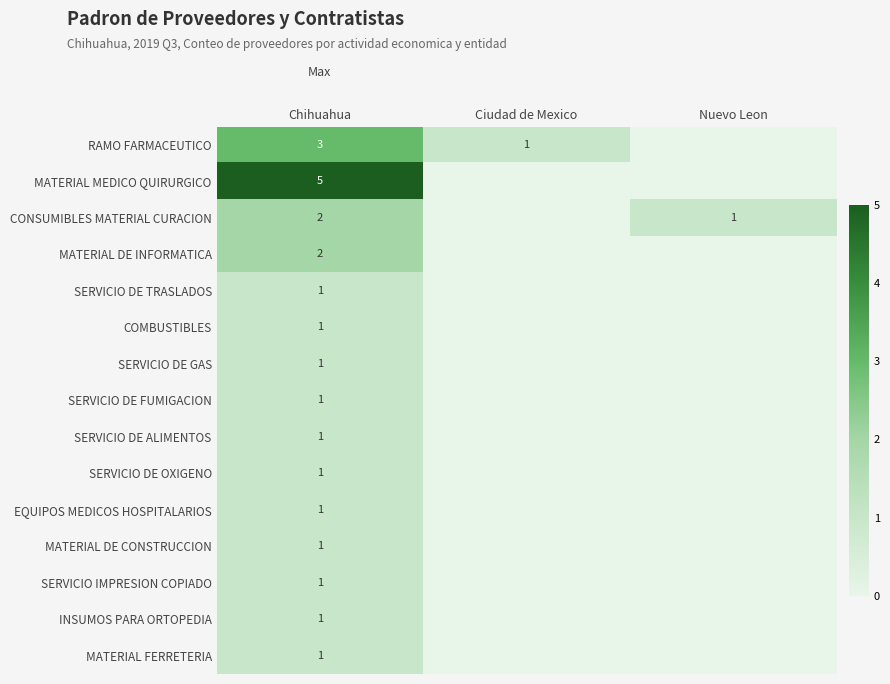

What is the total value across all series at Nuevo Leon?

1